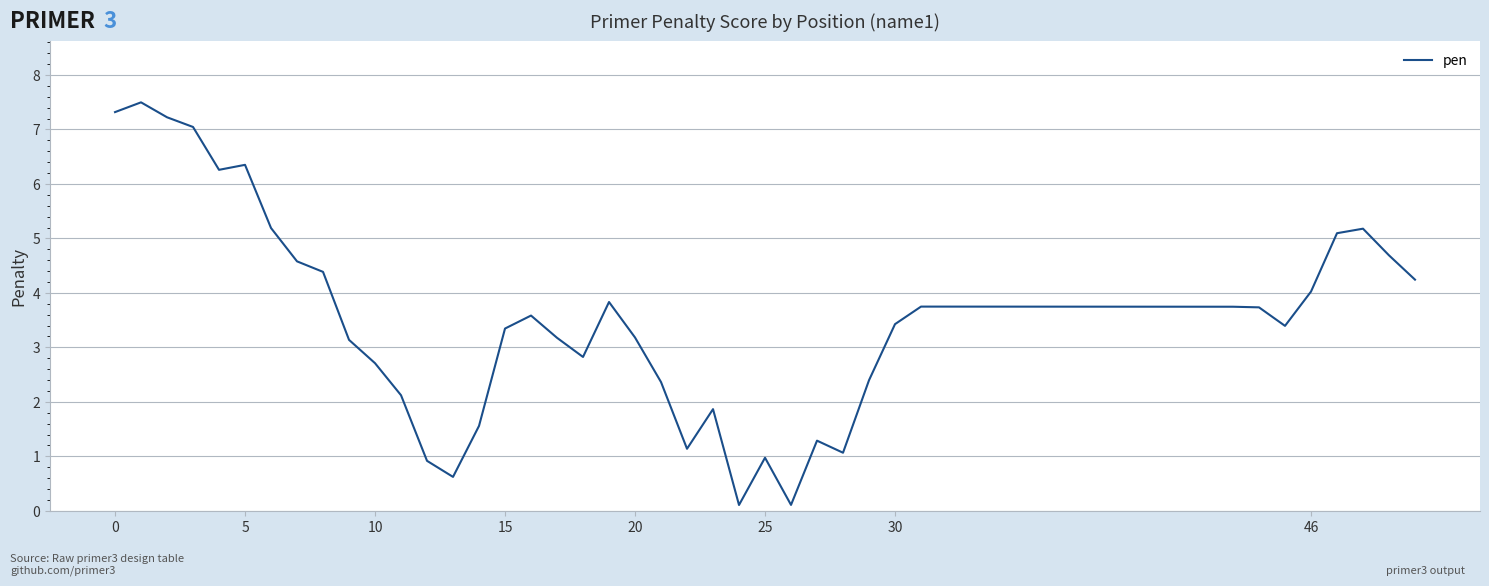

How many distinct data groups are displayed?

1